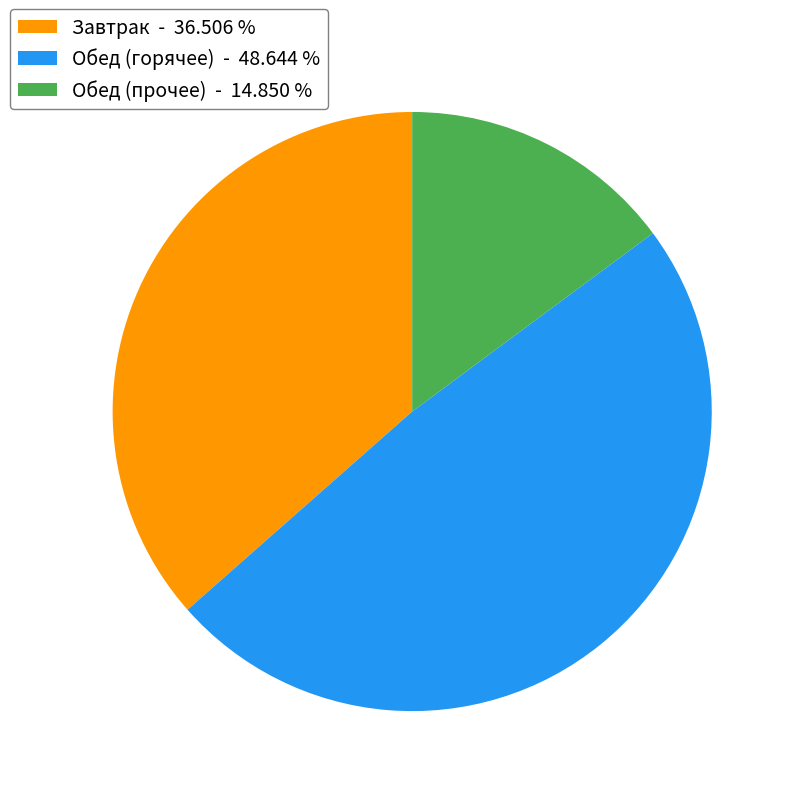

Does Завтрак - 36.506 % account for over 50% of the chart?

No